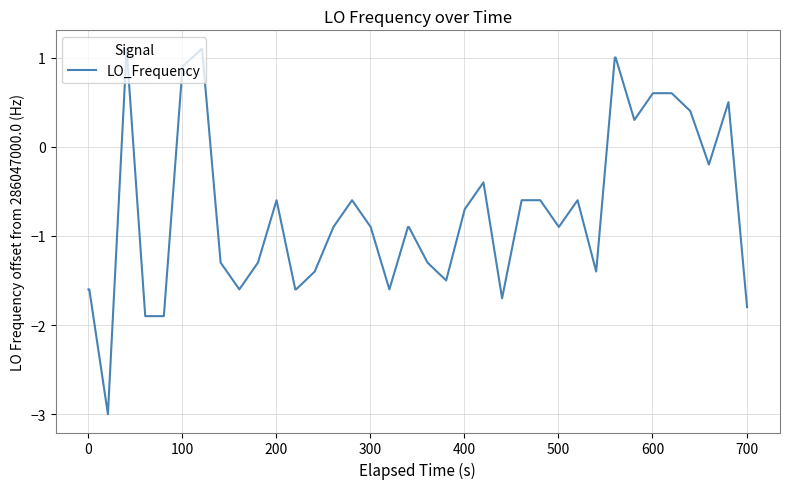

What is the difference between the maximum and minimum values?

4.1